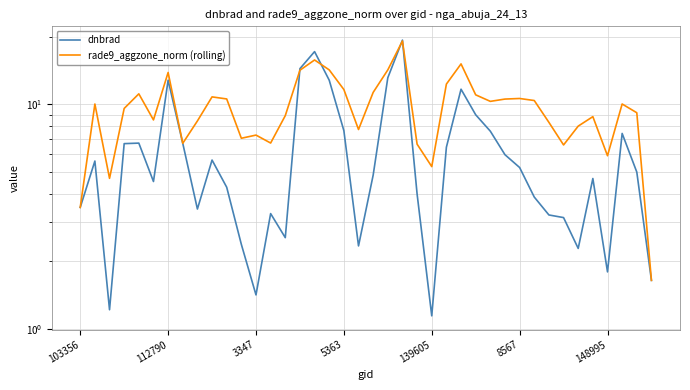

True or false: rade9_aggzone_norm (rolling) has a value of 10.8 at 13.

False